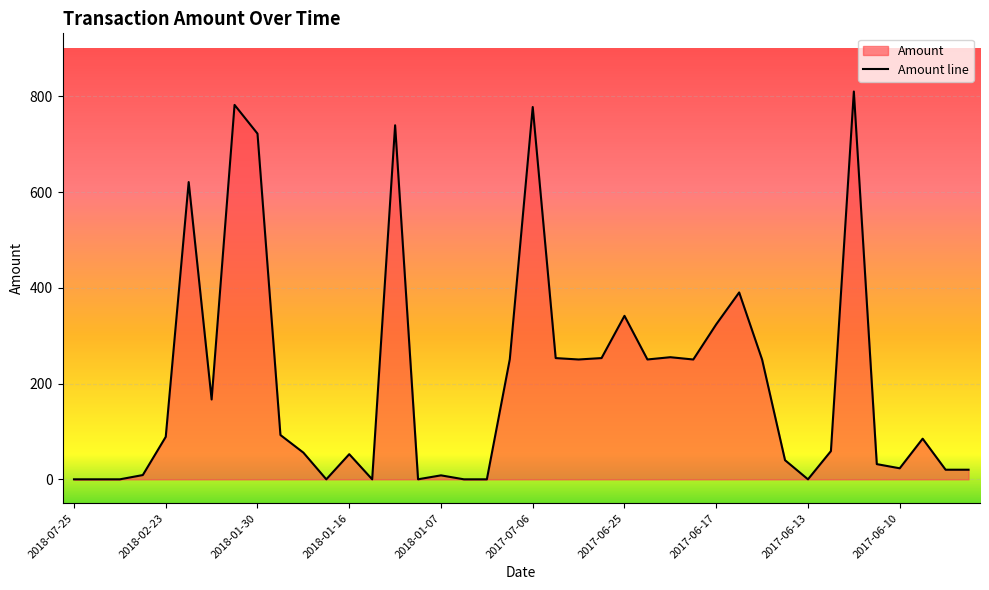

What is the difference between the maximum and minimum values?

810.1